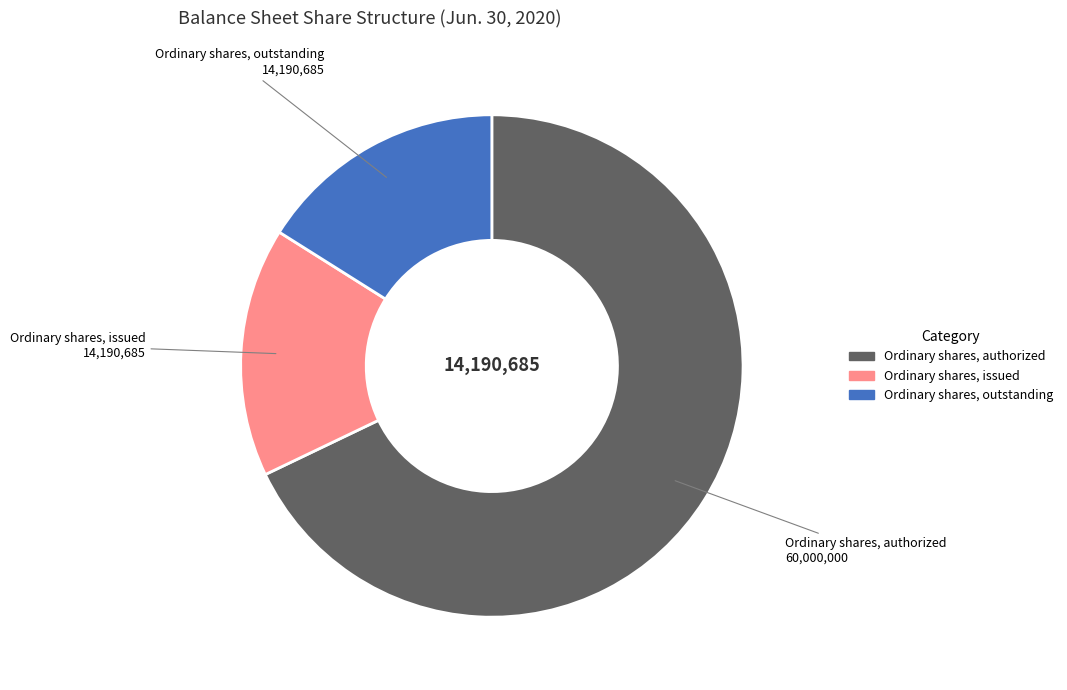

Does any single category account for the majority?

Yes